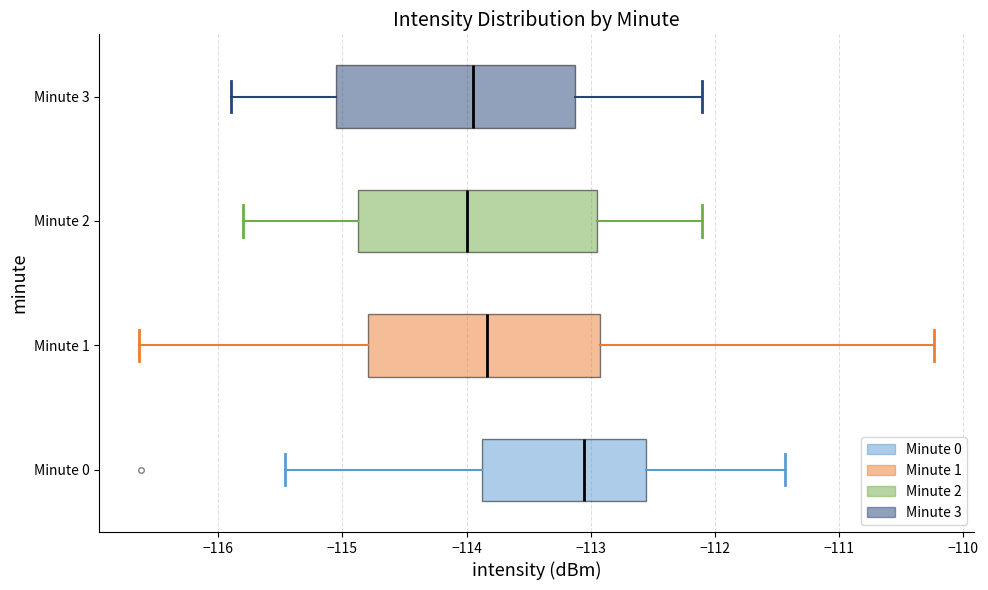

Where does the right whisker of the box for Minute 1 end on the x-axis? The values are not printed on the chart, so give them approximately, as read against the axis.

-110.2